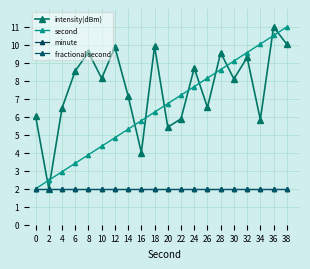

True or false: intensity(dBm) and fractional second cross at least once.

False